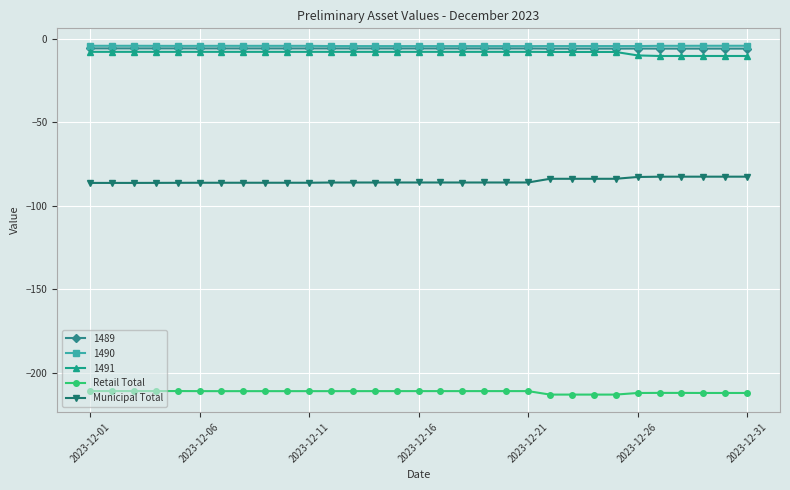

What is the value of the Municipal Total point at the 16th from the left?

-86.2